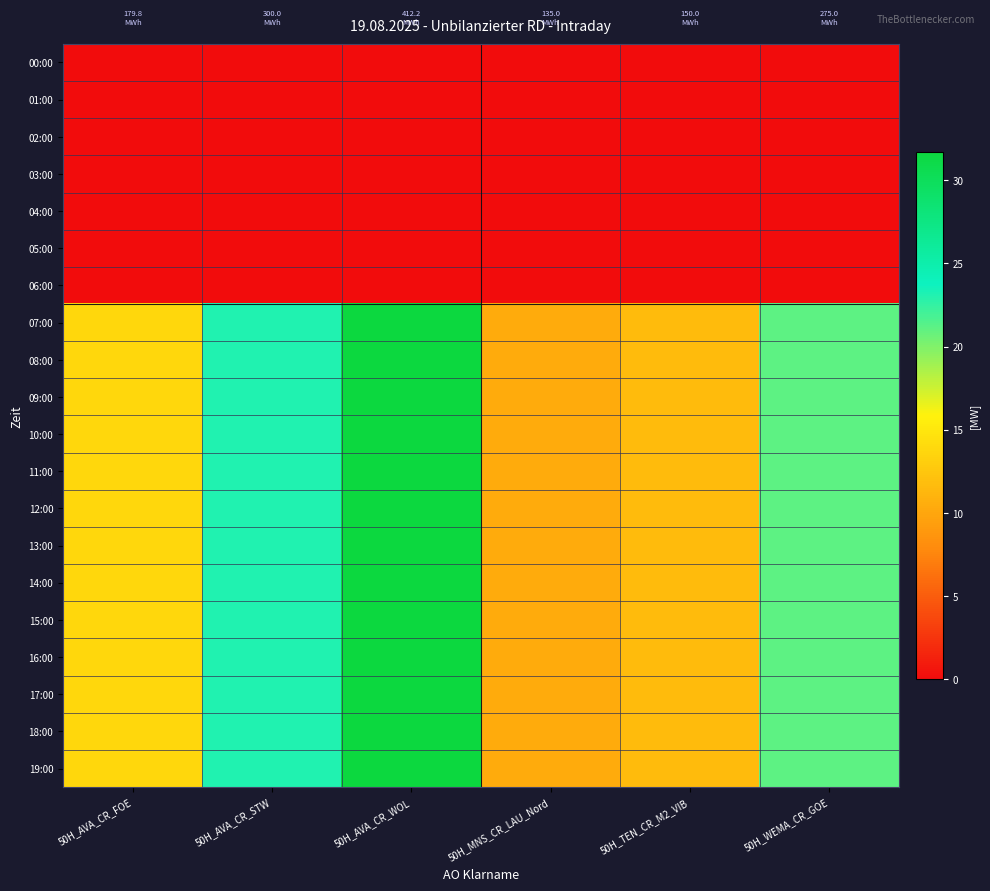

Reading left to right, transcribe all the data shown in this chart.

00:00: 50H_AVA_CR_FOE=0.0	50H_AVA_CR_STW=0.0	50H_AVA_CR_WOL=0.0	50H_MNS_CR_LAU_Nord=0.0	50H_TEN_CR_M2_VIB=0.0	50H_WEMA_CR_GOE=0.0
01:00: 50H_AVA_CR_FOE=0.0	50H_AVA_CR_STW=0.0	50H_AVA_CR_WOL=0.0	50H_MNS_CR_LAU_Nord=0.0	50H_TEN_CR_M2_VIB=0.0	50H_WEMA_CR_GOE=0.0
02:00: 50H_AVA_CR_FOE=0.0	50H_AVA_CR_STW=0.0	50H_AVA_CR_WOL=0.0	50H_MNS_CR_LAU_Nord=0.0	50H_TEN_CR_M2_VIB=0.0	50H_WEMA_CR_GOE=0.0
03:00: 50H_AVA_CR_FOE=0.0	50H_AVA_CR_STW=0.0	50H_AVA_CR_WOL=0.0	50H_MNS_CR_LAU_Nord=0.0	50H_TEN_CR_M2_VIB=0.0	50H_WEMA_CR_GOE=0.0
04:00: 50H_AVA_CR_FOE=0.0	50H_AVA_CR_STW=0.0	50H_AVA_CR_WOL=0.0	50H_MNS_CR_LAU_Nord=0.0	50H_TEN_CR_M2_VIB=0.0	50H_WEMA_CR_GOE=0.0
05:00: 50H_AVA_CR_FOE=0.0	50H_AVA_CR_STW=0.0	50H_AVA_CR_WOL=0.0	50H_MNS_CR_LAU_Nord=0.0	50H_TEN_CR_M2_VIB=0.0	50H_WEMA_CR_GOE=0.0
06:00: 50H_AVA_CR_FOE=0.0	50H_AVA_CR_STW=0.0	50H_AVA_CR_WOL=0.0	50H_MNS_CR_LAU_Nord=0.0	50H_TEN_CR_M2_VIB=0.0	50H_WEMA_CR_GOE=0.0
07:00: 50H_AVA_CR_FOE=13.8	50H_AVA_CR_STW=23.1	50H_AVA_CR_WOL=31.7	50H_MNS_CR_LAU_Nord=10.4	50H_TEN_CR_M2_VIB=11.5	50H_WEMA_CR_GOE=21.1
08:00: 50H_AVA_CR_FOE=13.8	50H_AVA_CR_STW=23.1	50H_AVA_CR_WOL=31.7	50H_MNS_CR_LAU_Nord=10.4	50H_TEN_CR_M2_VIB=11.5	50H_WEMA_CR_GOE=21.1
09:00: 50H_AVA_CR_FOE=13.8	50H_AVA_CR_STW=23.1	50H_AVA_CR_WOL=31.7	50H_MNS_CR_LAU_Nord=10.4	50H_TEN_CR_M2_VIB=11.5	50H_WEMA_CR_GOE=21.1
10:00: 50H_AVA_CR_FOE=13.8	50H_AVA_CR_STW=23.1	50H_AVA_CR_WOL=31.7	50H_MNS_CR_LAU_Nord=10.4	50H_TEN_CR_M2_VIB=11.5	50H_WEMA_CR_GOE=21.1
11:00: 50H_AVA_CR_FOE=13.8	50H_AVA_CR_STW=23.1	50H_AVA_CR_WOL=31.7	50H_MNS_CR_LAU_Nord=10.4	50H_TEN_CR_M2_VIB=11.5	50H_WEMA_CR_GOE=21.1
12:00: 50H_AVA_CR_FOE=13.8	50H_AVA_CR_STW=23.1	50H_AVA_CR_WOL=31.7	50H_MNS_CR_LAU_Nord=10.4	50H_TEN_CR_M2_VIB=11.5	50H_WEMA_CR_GOE=21.1
13:00: 50H_AVA_CR_FOE=13.8	50H_AVA_CR_STW=23.1	50H_AVA_CR_WOL=31.7	50H_MNS_CR_LAU_Nord=10.4	50H_TEN_CR_M2_VIB=11.5	50H_WEMA_CR_GOE=21.1
14:00: 50H_AVA_CR_FOE=13.8	50H_AVA_CR_STW=23.1	50H_AVA_CR_WOL=31.7	50H_MNS_CR_LAU_Nord=10.4	50H_TEN_CR_M2_VIB=11.5	50H_WEMA_CR_GOE=21.1
15:00: 50H_AVA_CR_FOE=13.8	50H_AVA_CR_STW=23.1	50H_AVA_CR_WOL=31.7	50H_MNS_CR_LAU_Nord=10.4	50H_TEN_CR_M2_VIB=11.5	50H_WEMA_CR_GOE=21.1
16:00: 50H_AVA_CR_FOE=13.8	50H_AVA_CR_STW=23.1	50H_AVA_CR_WOL=31.7	50H_MNS_CR_LAU_Nord=10.4	50H_TEN_CR_M2_VIB=11.5	50H_WEMA_CR_GOE=21.1
17:00: 50H_AVA_CR_FOE=13.8	50H_AVA_CR_STW=23.1	50H_AVA_CR_WOL=31.7	50H_MNS_CR_LAU_Nord=10.4	50H_TEN_CR_M2_VIB=11.5	50H_WEMA_CR_GOE=21.1
18:00: 50H_AVA_CR_FOE=13.8	50H_AVA_CR_STW=23.1	50H_AVA_CR_WOL=31.7	50H_MNS_CR_LAU_Nord=10.4	50H_TEN_CR_M2_VIB=11.5	50H_WEMA_CR_GOE=21.1
19:00: 50H_AVA_CR_FOE=13.8	50H_AVA_CR_STW=23.1	50H_AVA_CR_WOL=31.7	50H_MNS_CR_LAU_Nord=10.4	50H_TEN_CR_M2_VIB=11.5	50H_WEMA_CR_GOE=21.1